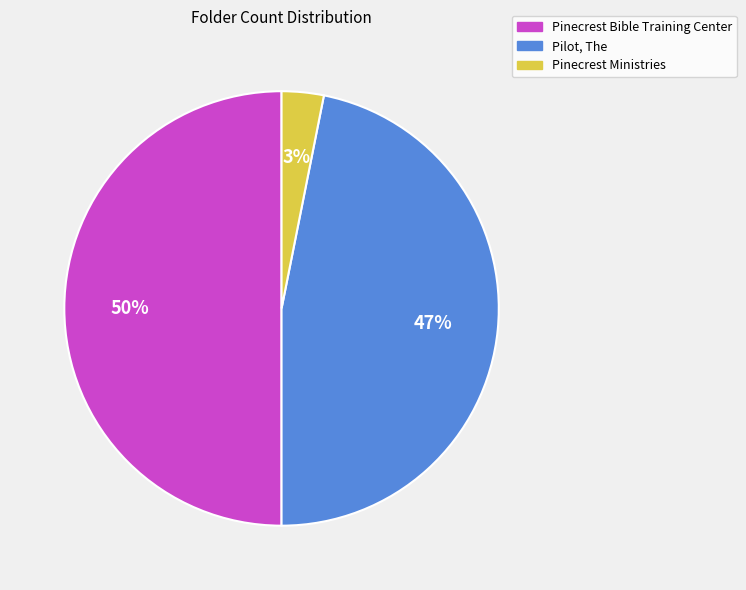

To the nearest percent, what portion does Pinecrest Ministries represent?

3%